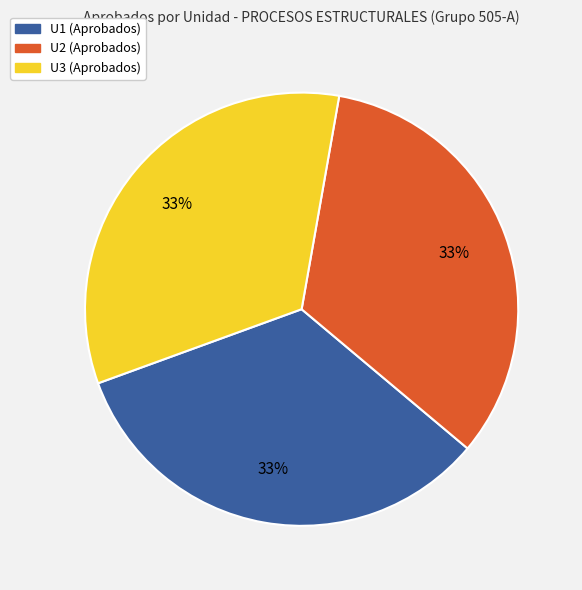

To the nearest percent, what is the average slice percentage?

33%